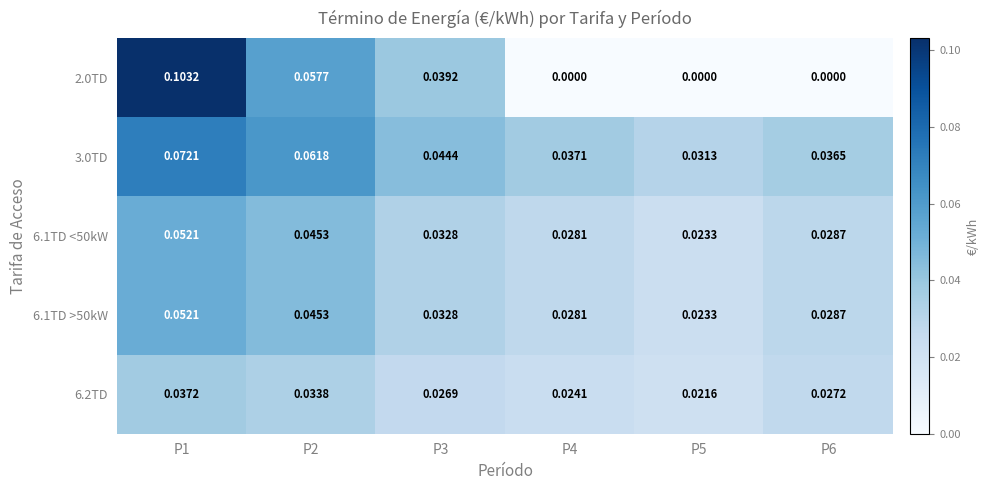

How many series are shown in this chart?

5